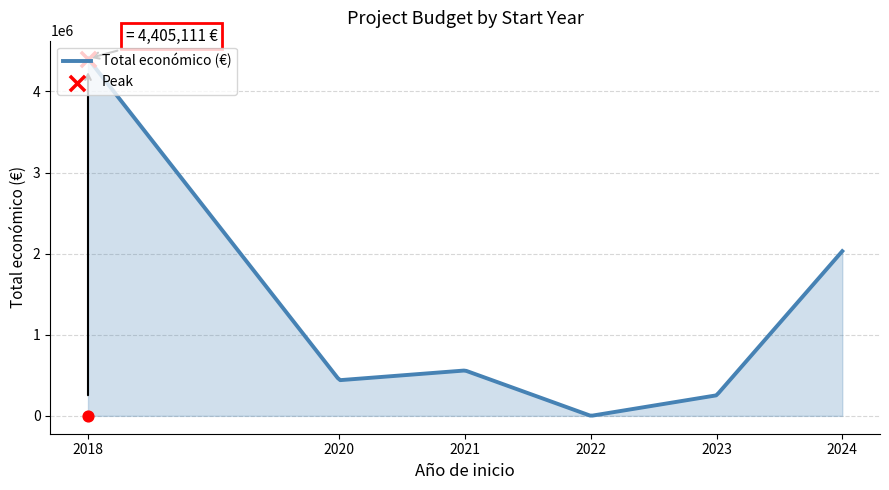

Is the value of Año de finalización at 2024 greater than the value of Total económico at 2018?

No